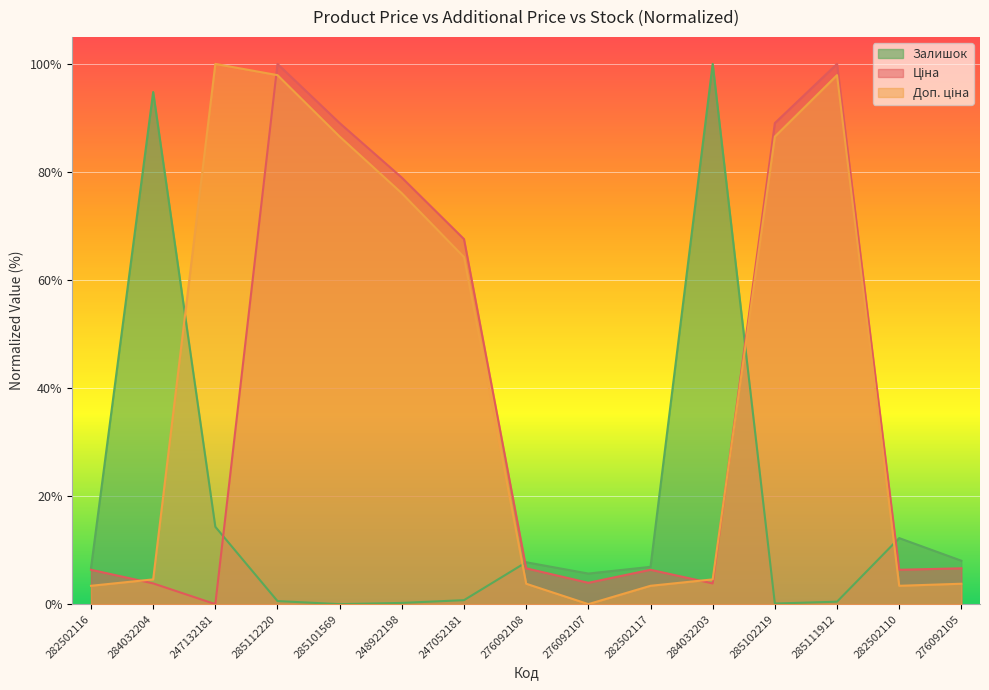

Which series changed the most between 247132181 and 276092108?

Доп. ціна